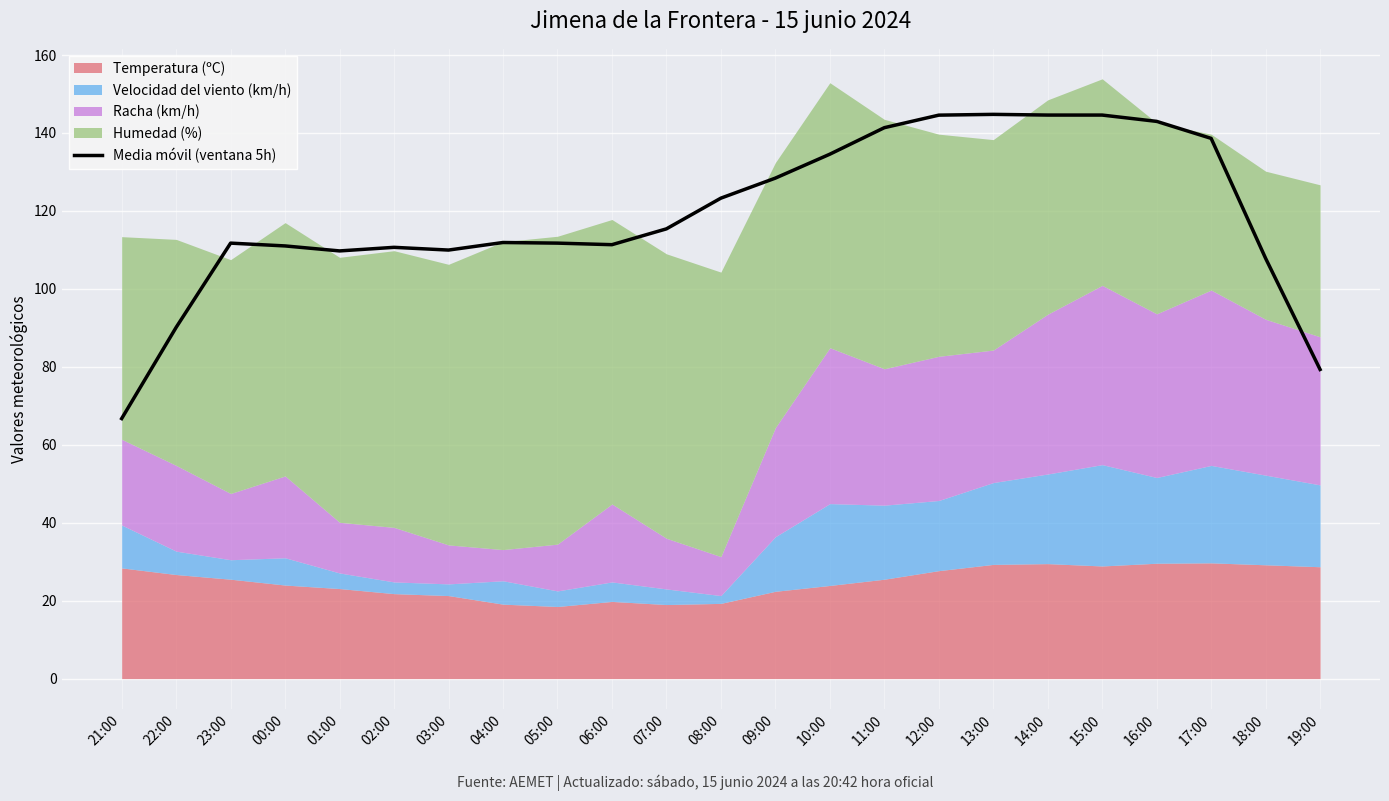

True or false: Media móvil (ventana 5h) has a value of 111.7 at 05:00.

True